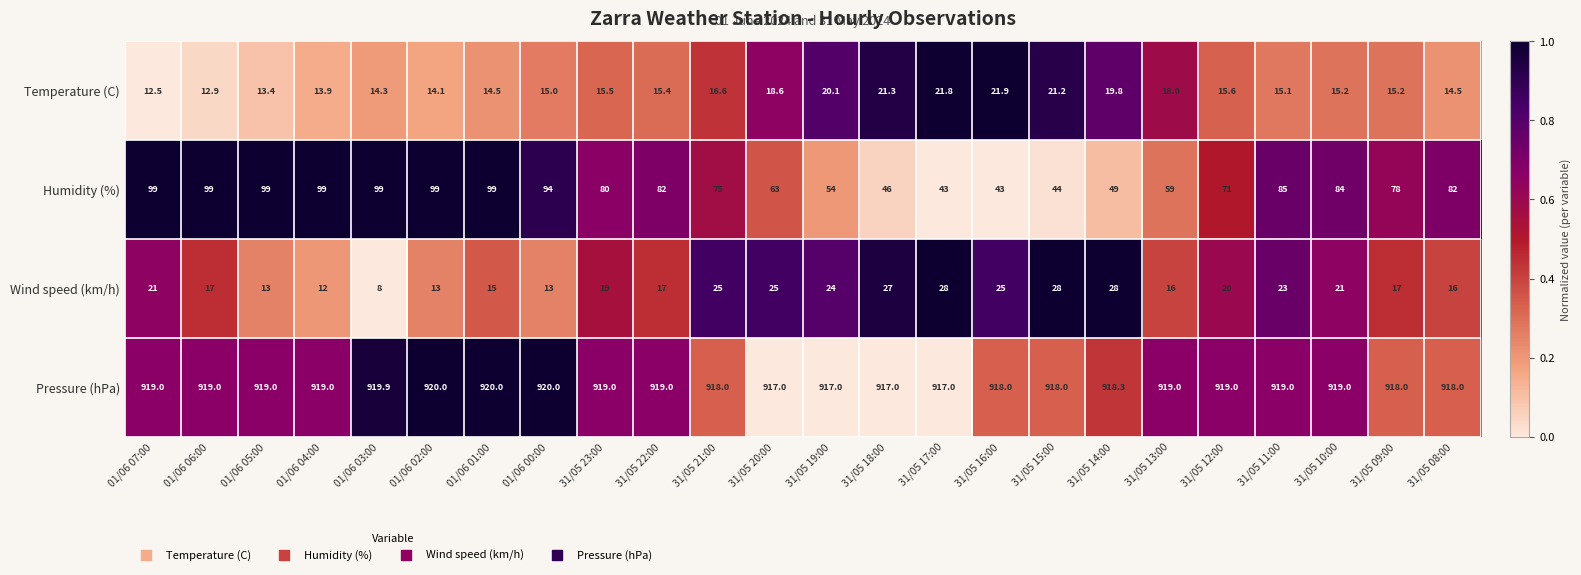

At which category is the sum across all series the highest?

01/06 07:00